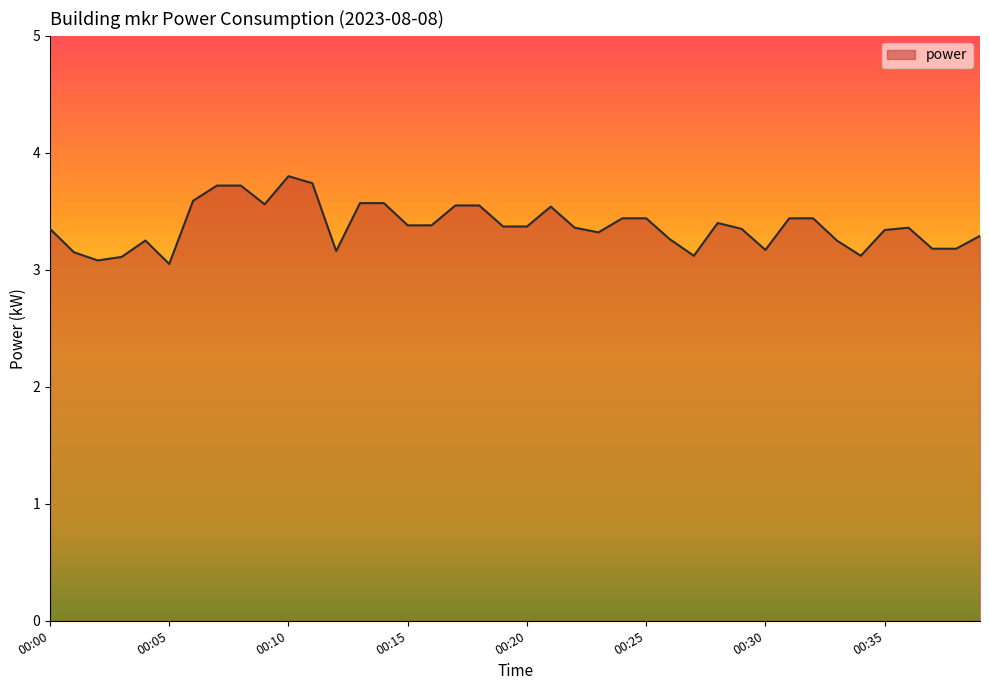

What is the maximum value shown in the chart?

3.8